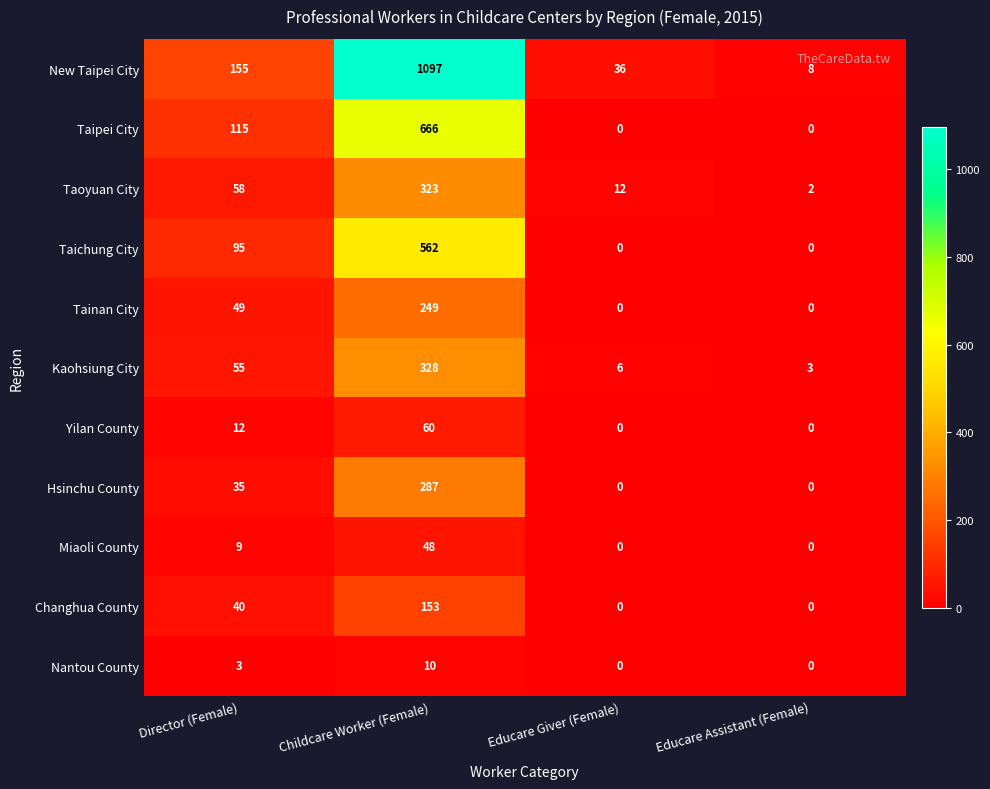

How many data points does each series have?

4